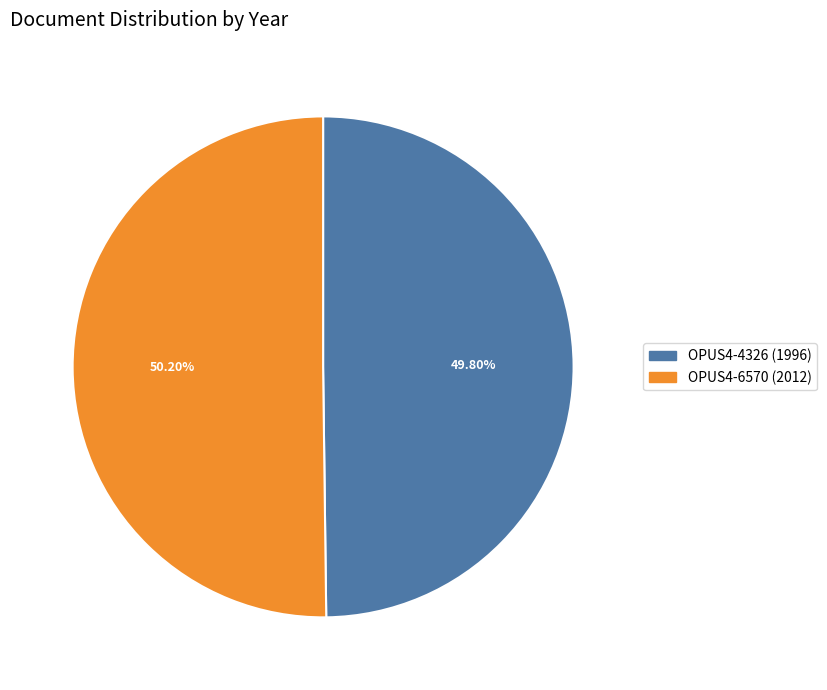

What is the ratio of the value at OPUS4-4326 (1996) to the value at OPUS4-6570 (2012)?

1.0